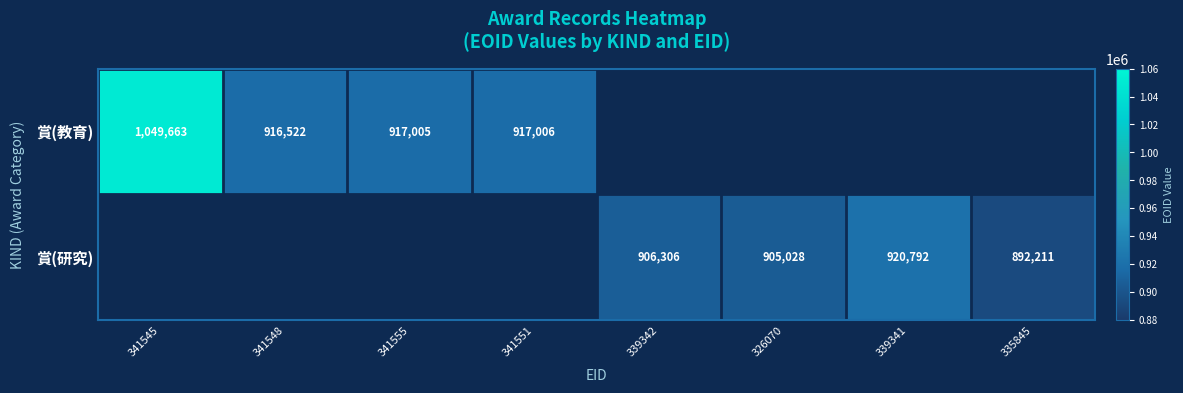

The 賞(教育) series shows 1049663 at 341545. True or false?

True